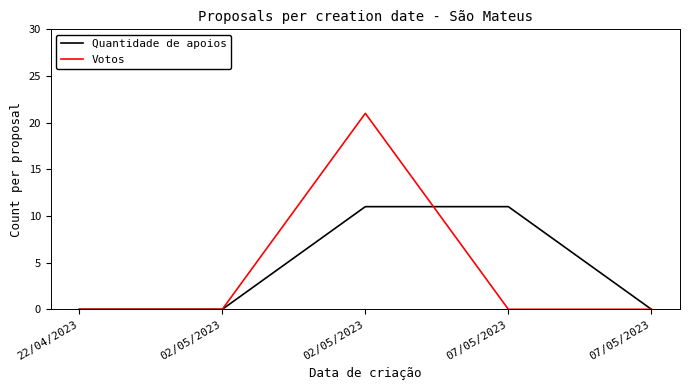

Rank the series at 07/05/2023 from lowest to highest value.

Votos, Quantidade de apoios